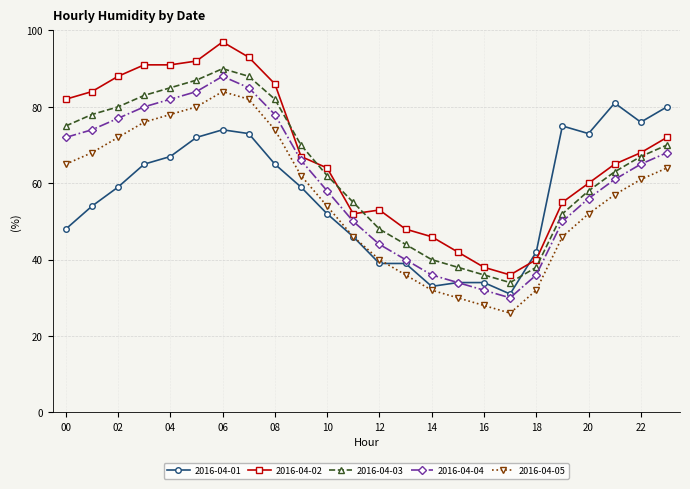

In 2016-04-03, how many points are lower than both neighbors (excluding endpoints)?

1